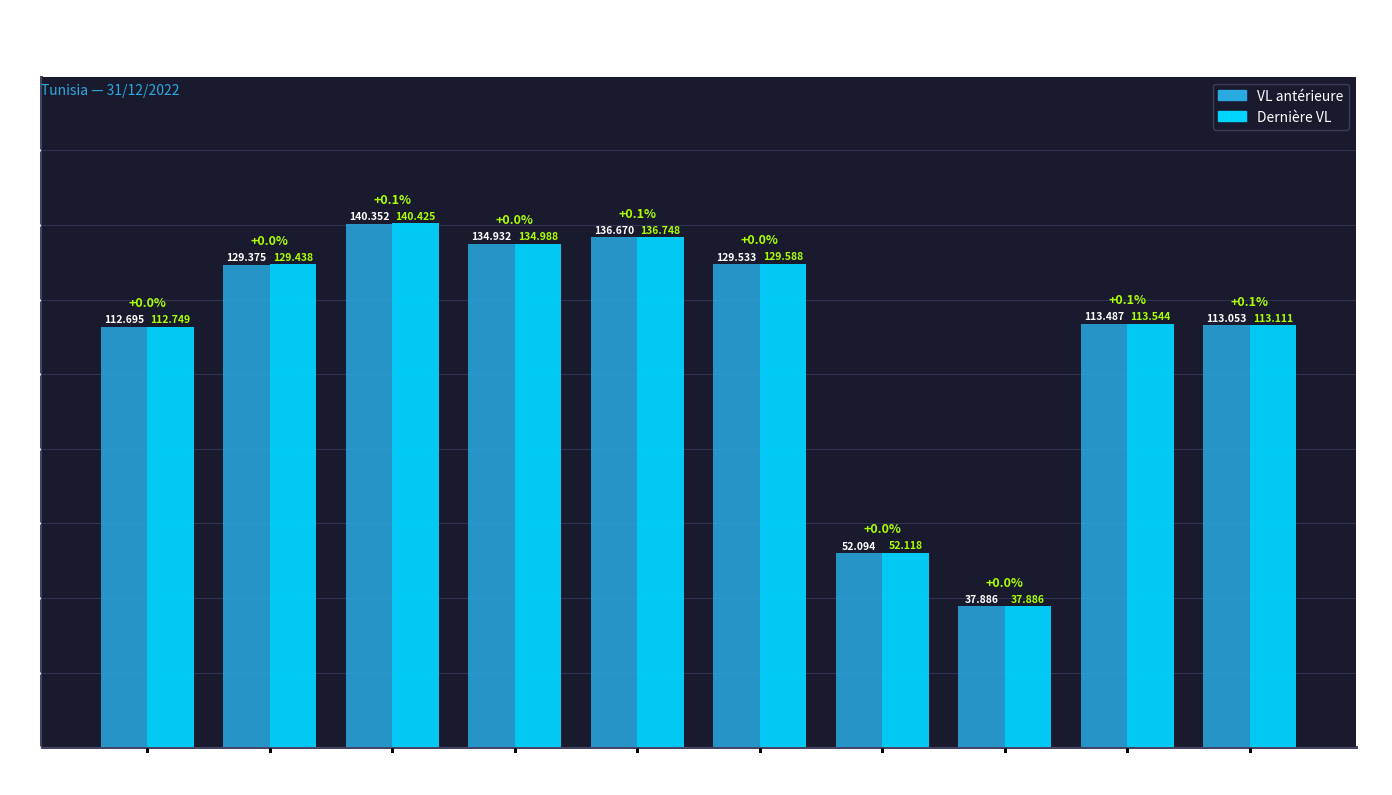

What is the label of the 6th bar from the left?

FINACORP